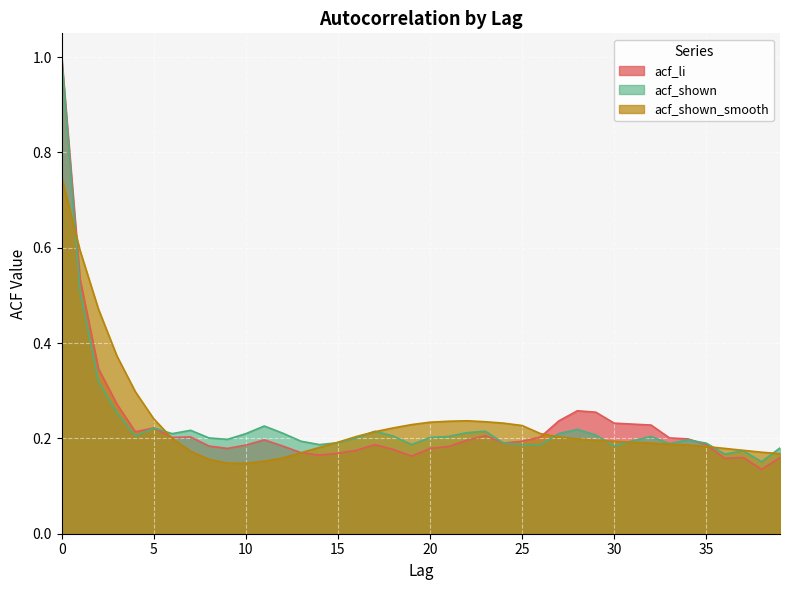

At which label is acf_shown_smooth closest to 0?

9